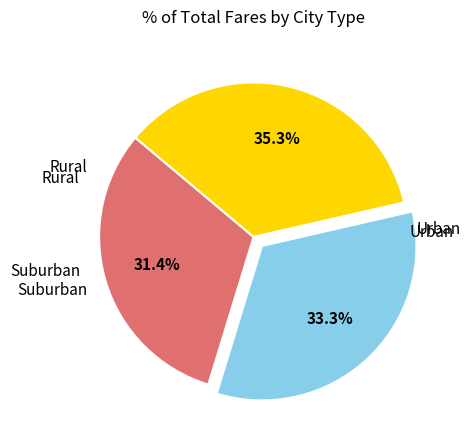

Does any single category account for the majority?

No